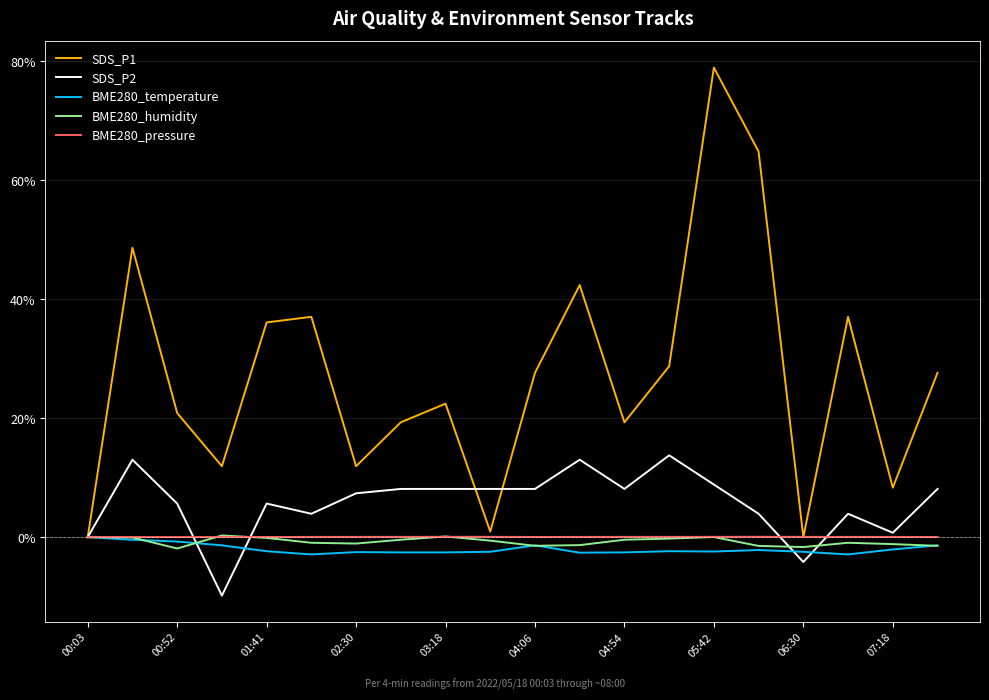

Which series has the largest range (max minus min)?

SDS_P1